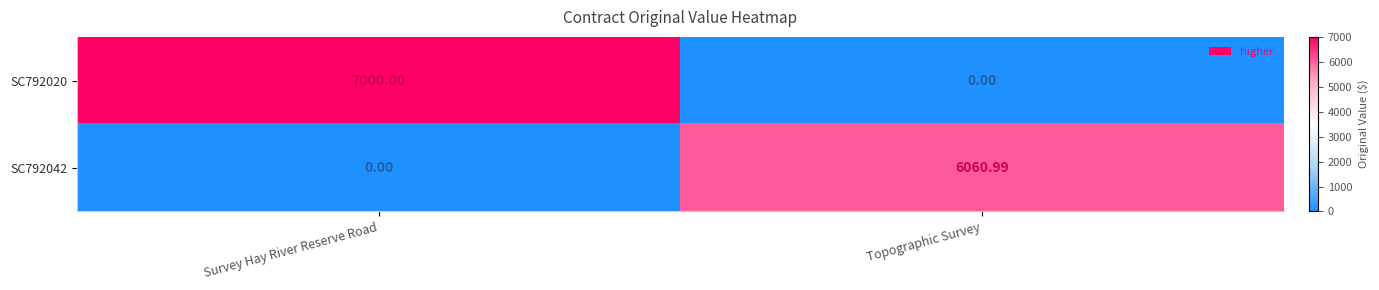

At which label is SC792042 closest to 3030?

Survey Hay River Reserve Road